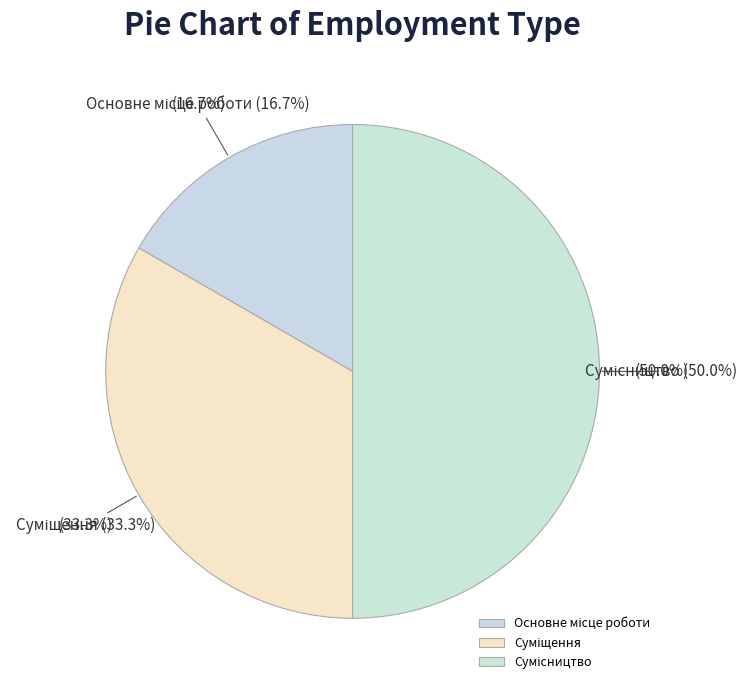

Does any single category account for the majority?

No